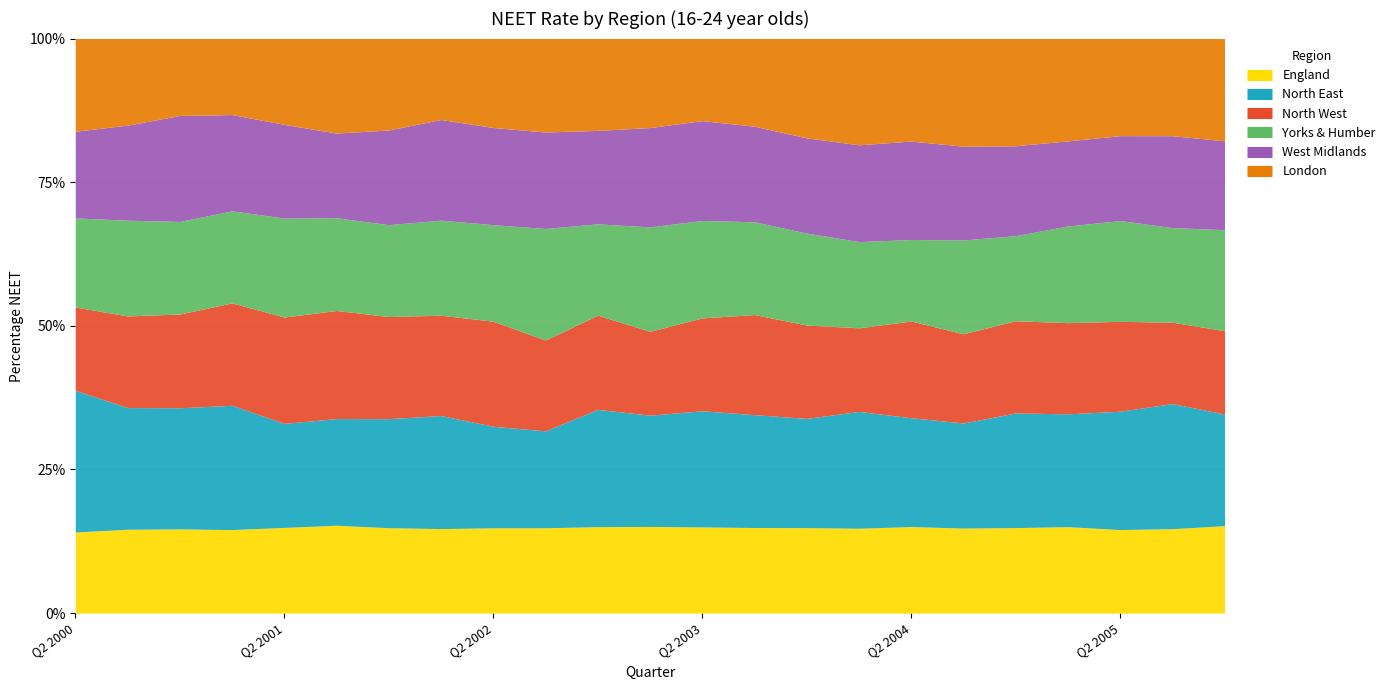

In West Midlands, how many points are lower than both neighbors (excluding endpoints)?

7